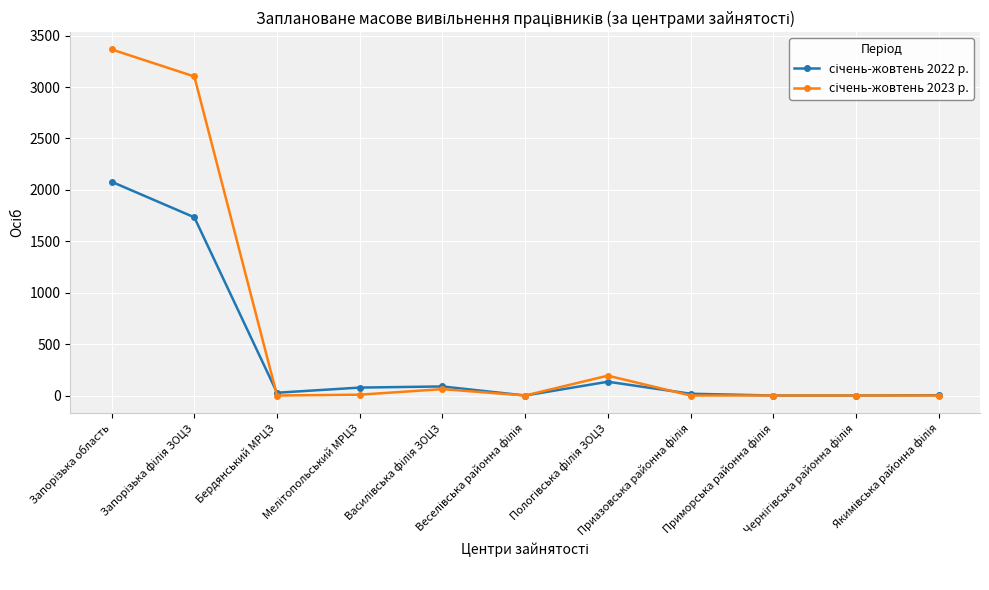

Is it true that січень-жовтень 2023 р. equals 0 at Чернігівська районна філія?

True